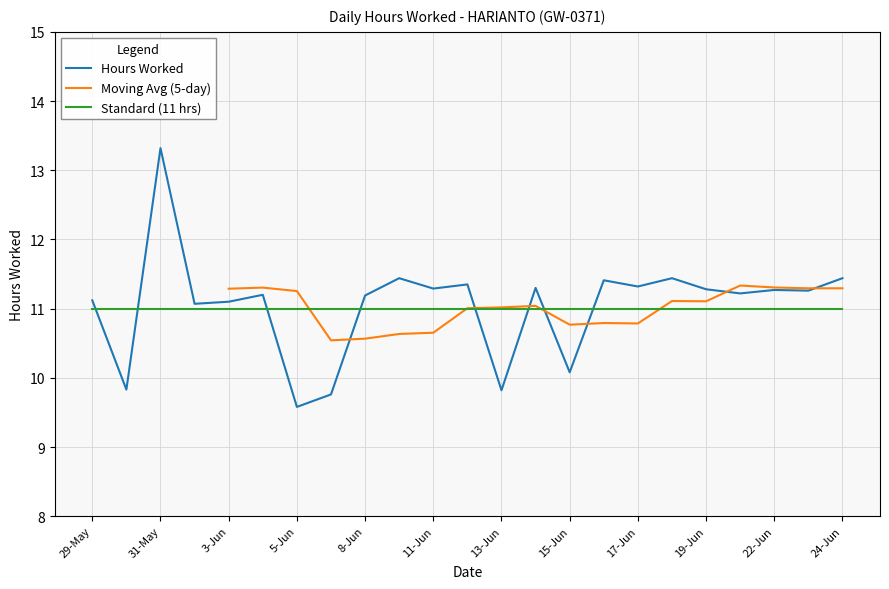

Reading left to right, list all the values displayed in this chart.

11.1	9.8	13.3	11.1	11.1	11.2	9.6	9.8	11.2	11.4	11.3	11.3	9.8	11.3	10.1	11.4	11.3	11.4	11.3	11.2	11.3	11.3	11.4